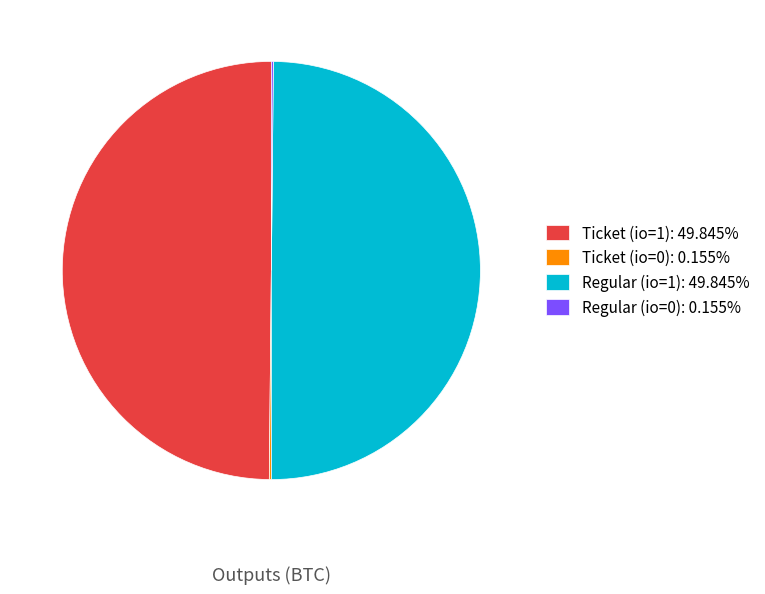

Approximately how many times larger is the value at Ticket (io=1): 49.845% compared to Regular (io=1): 49.845%?

1.0